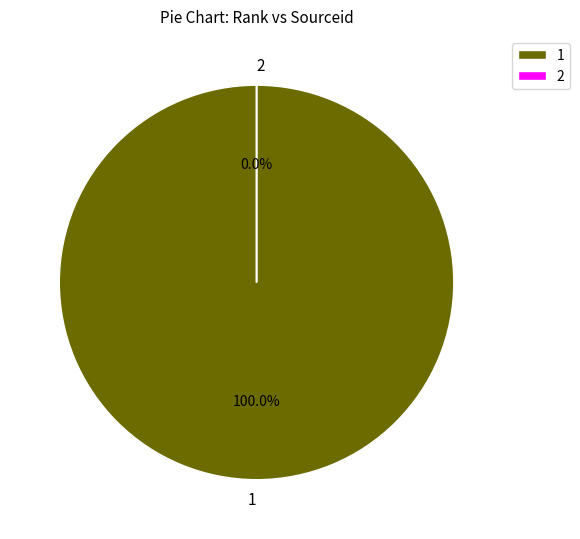

To the nearest percent, what percentage of the pie is 1?

100%